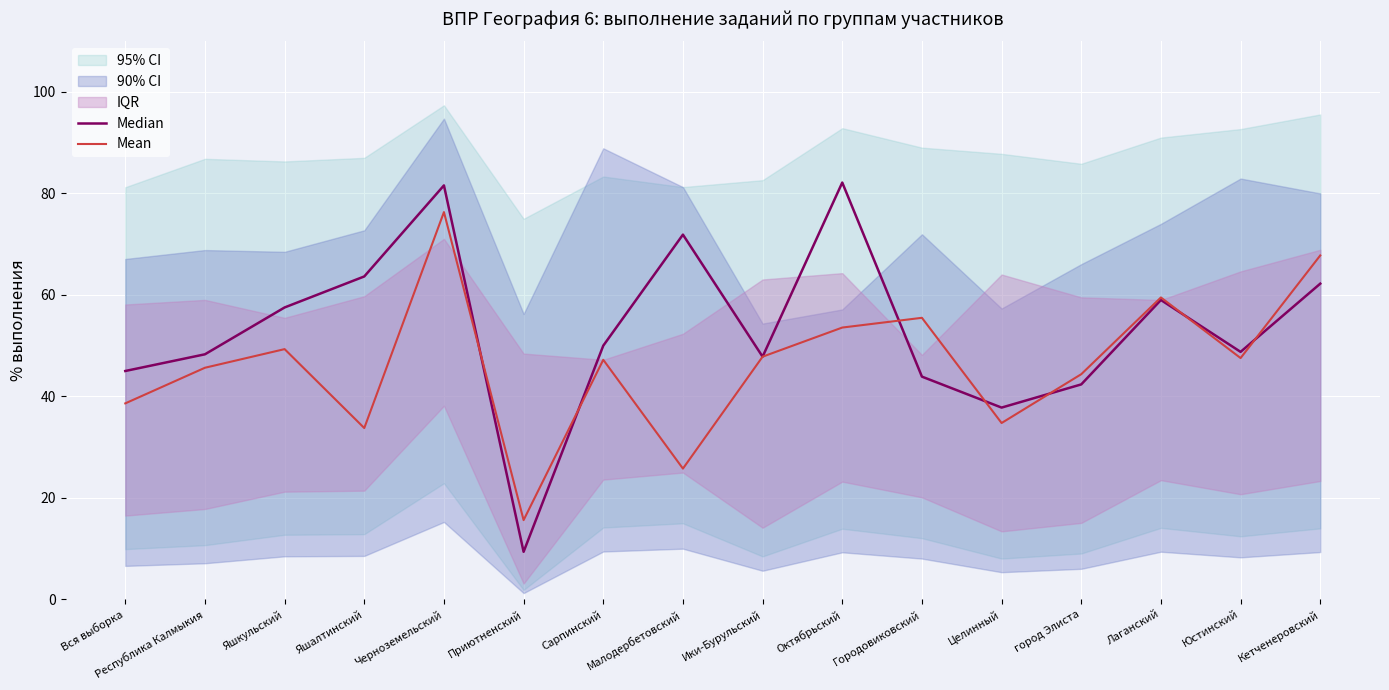

Rank the series by their maximum value, from lowest to highest.

Mean, Median